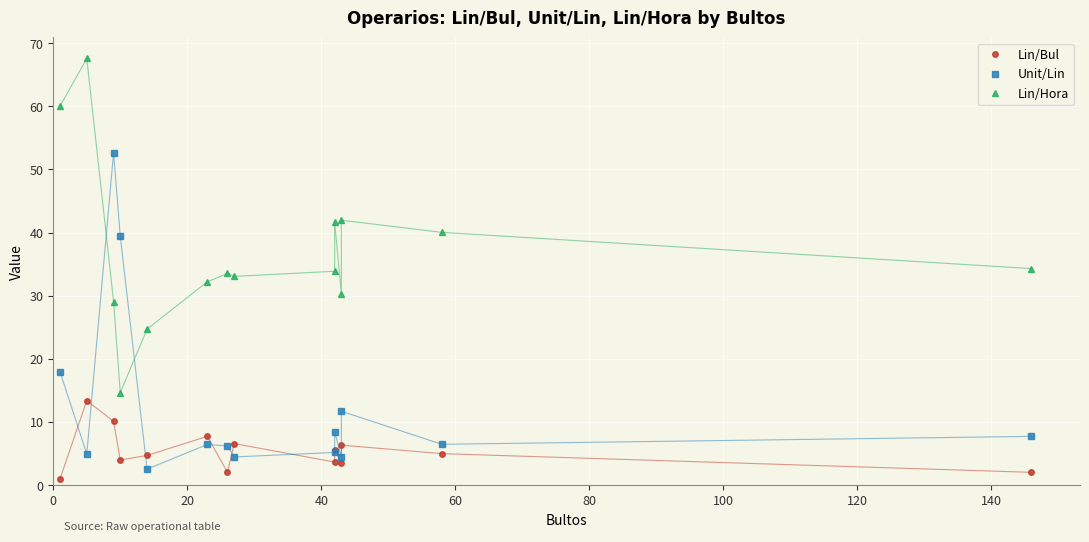

What is the total value across all series at 80?

46.4